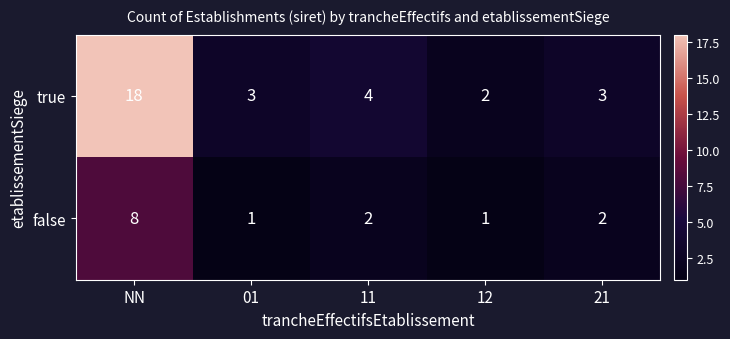

What is the average value of the true series?

6